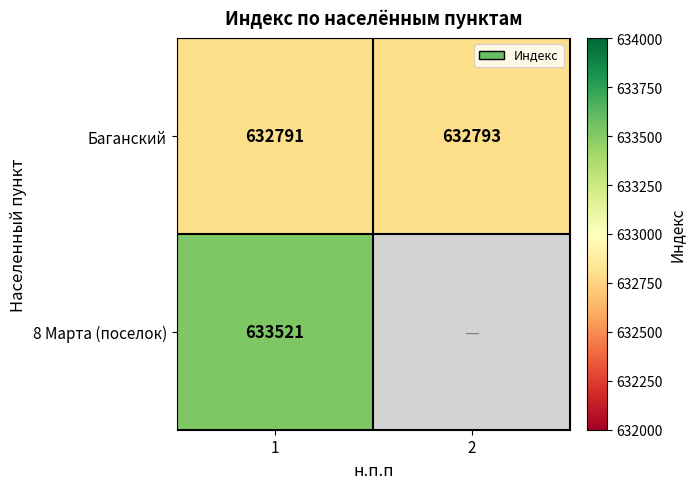

Rank the categories by Баганский value from lowest to highest.

1, 2